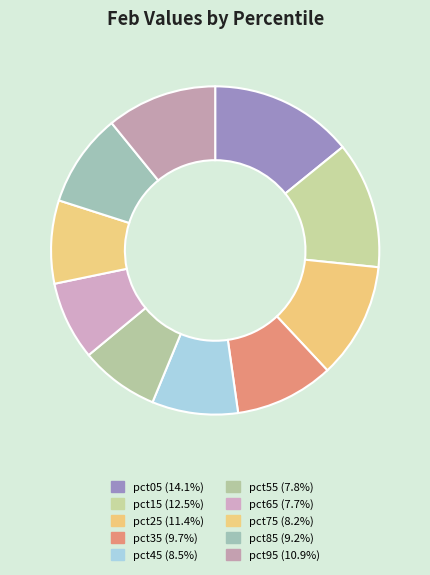

To the nearest percent, what is the difference between the largest and smallest slice percentages?

6%